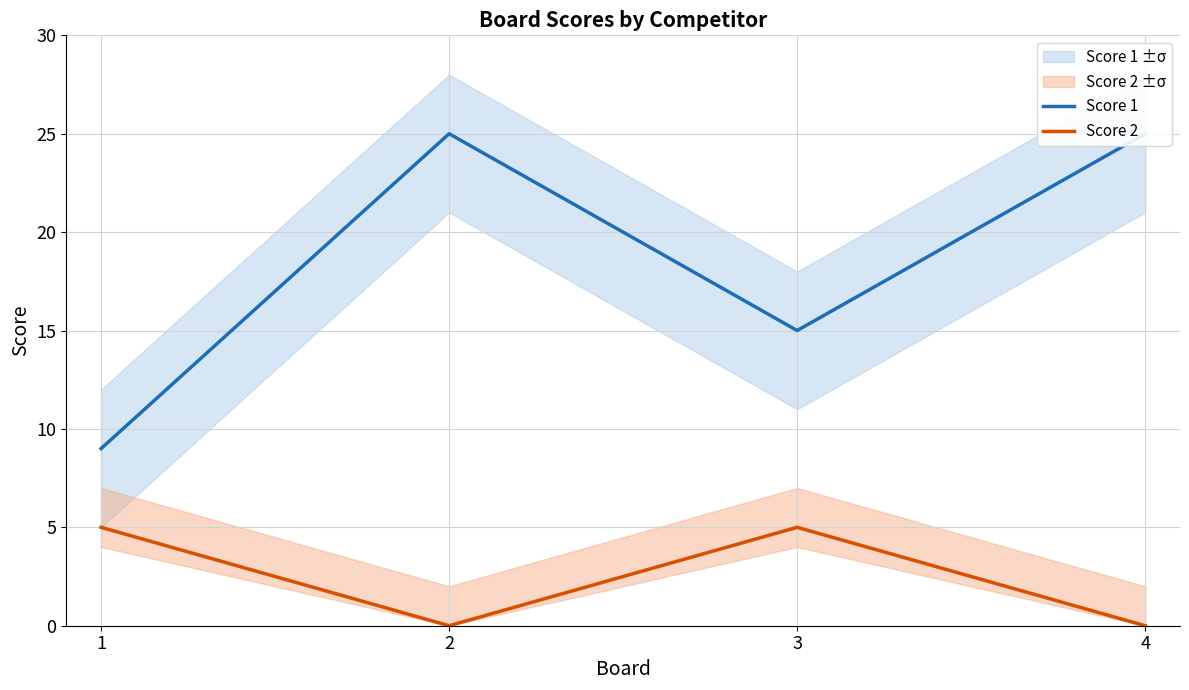

Is it true that Score 1 equals 25 at 2?

True